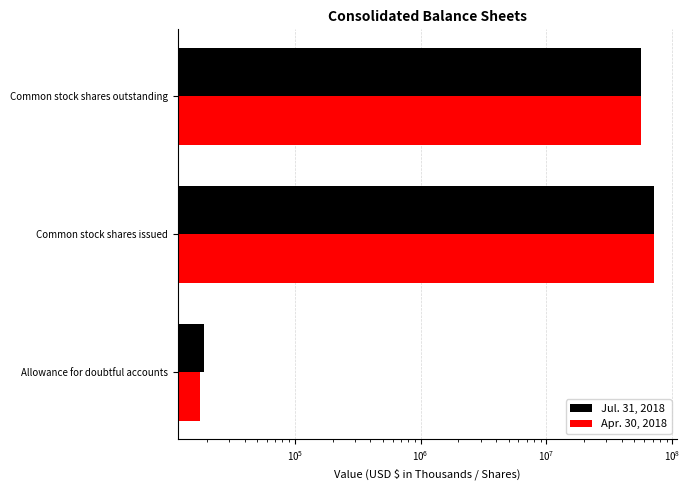

How many bars are there in total?

6